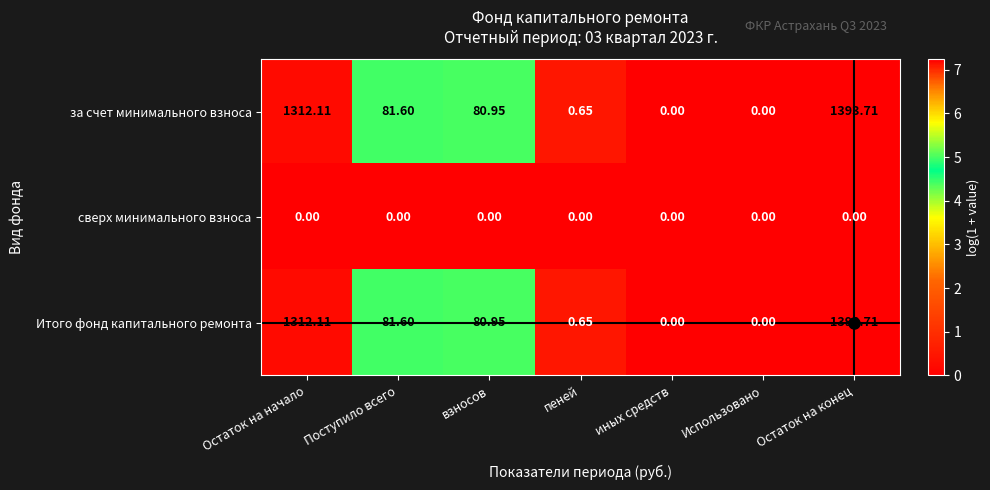

At which category is the sum across all series the highest?

Остаток на конец